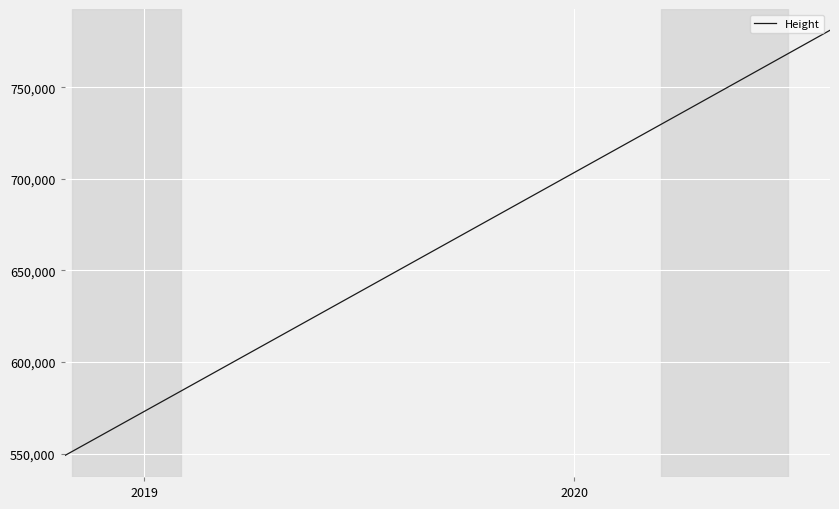

What is the difference between the maximum and minimum values?

232369